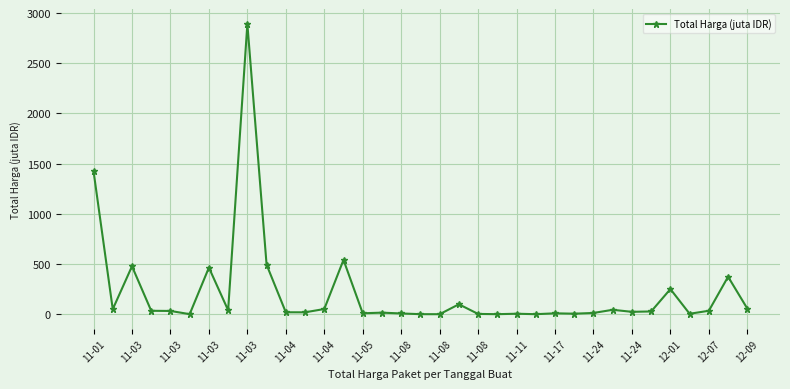

What is the sum of all values?

7518.5